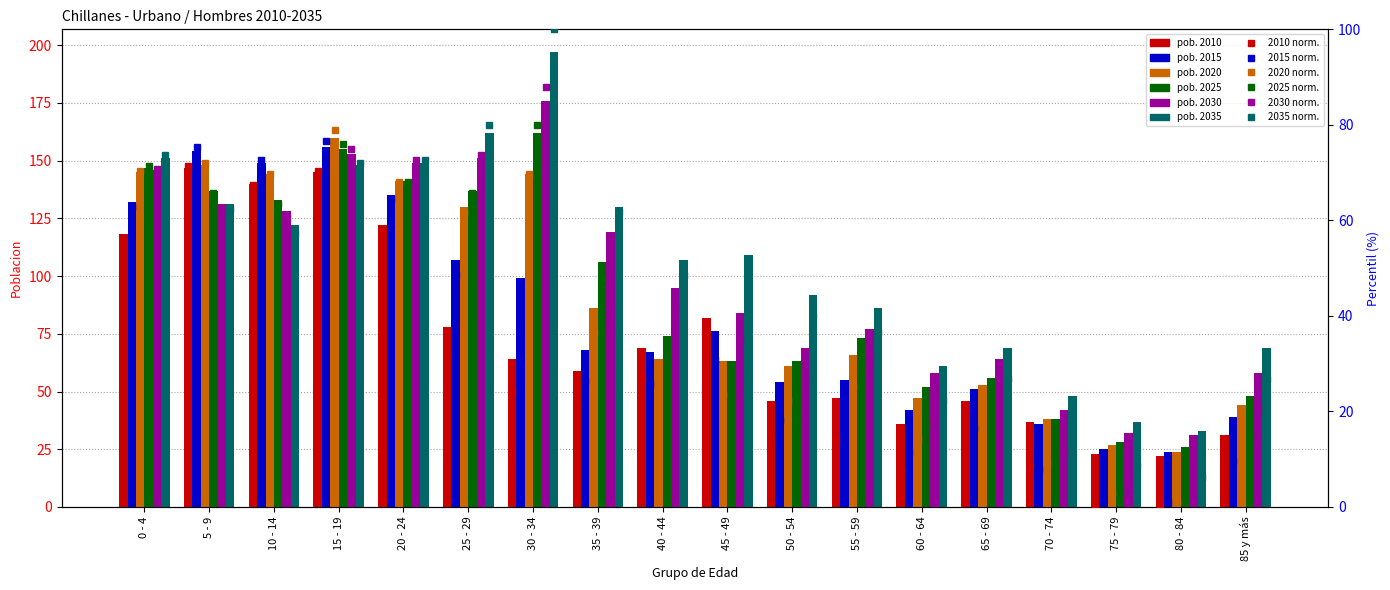

The 2015 % series shows 36.6 at 35 - 39. True or false?

False